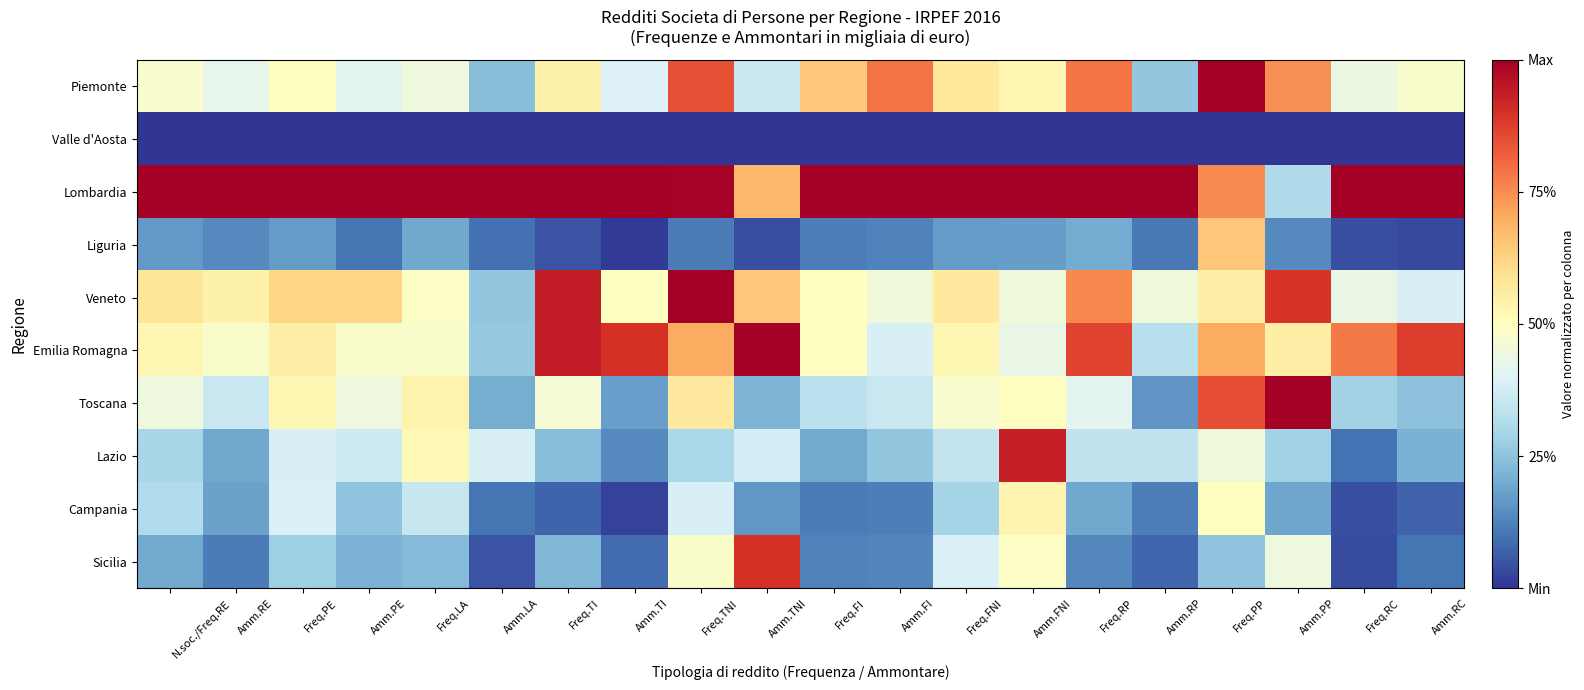

Which series has the largest range (max minus min)?

Sicilia